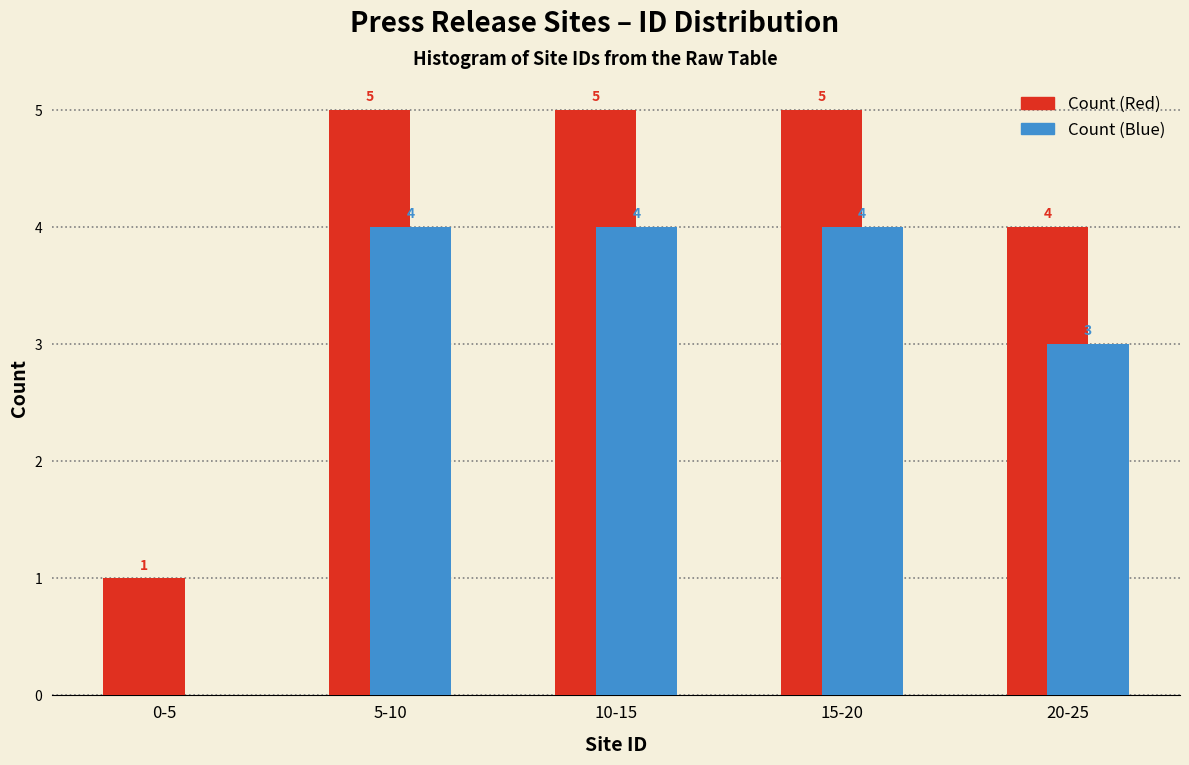

Reading left to right, what are all the values shown in this chart?

Count (Red): 0-5=1	5-10=5	10-15=5	15-20=5	20-25=4
Count (Blue): 0-5=0	5-10=4	10-15=4	15-20=4	20-25=3